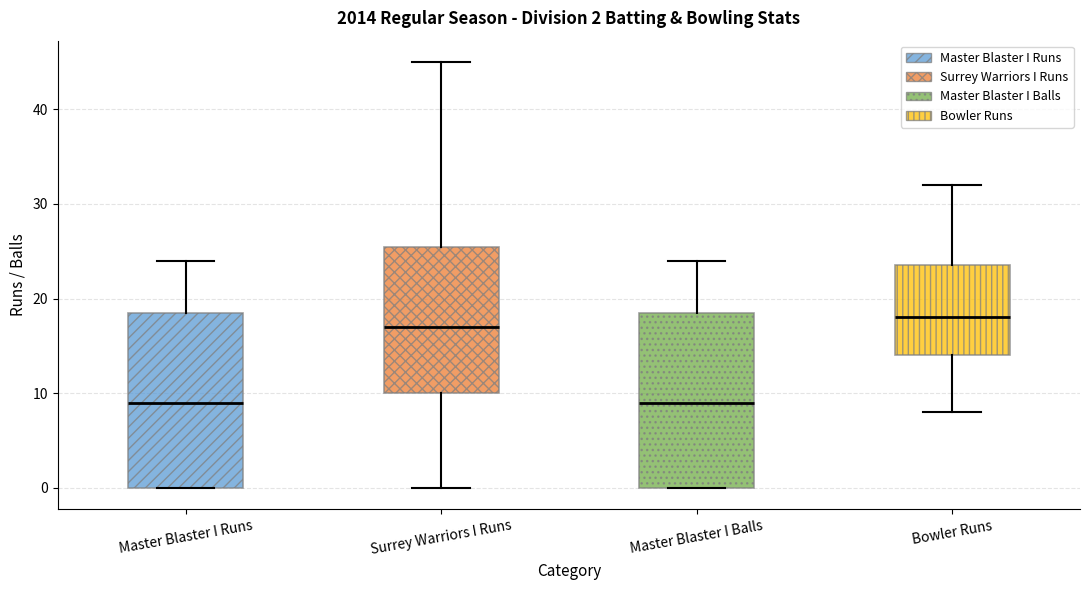

Which box's median line is the highest?

Bowler Runs